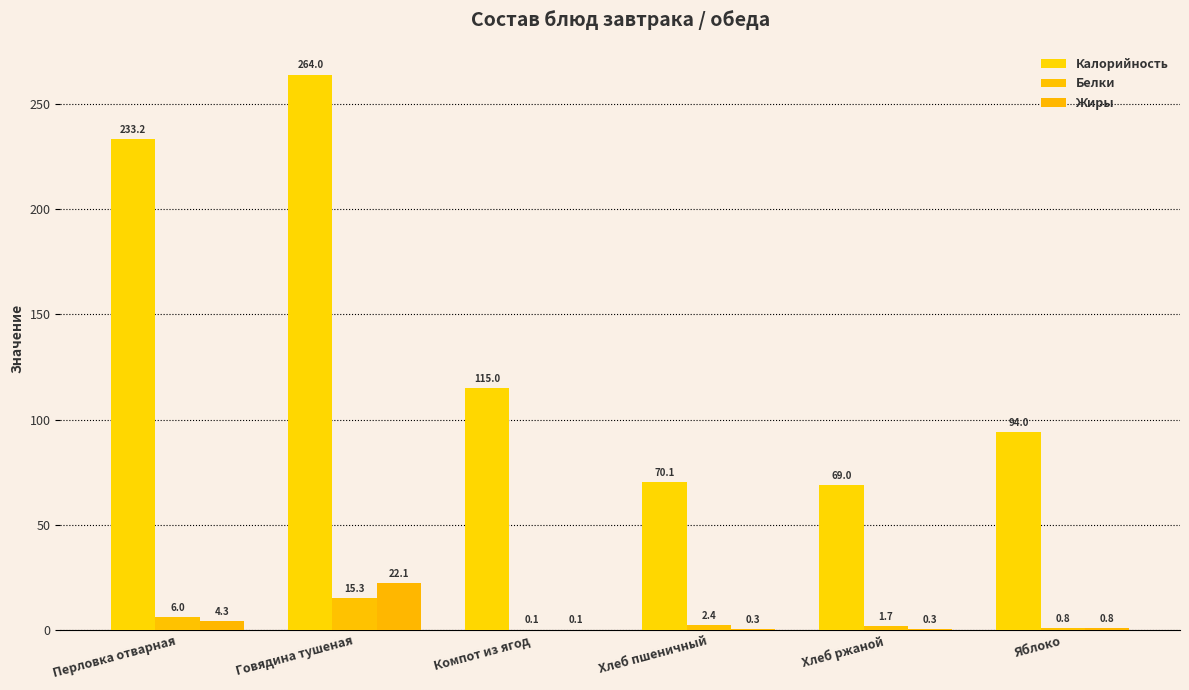

Where is Жиры nearest to the value 11?

Перловка отварная